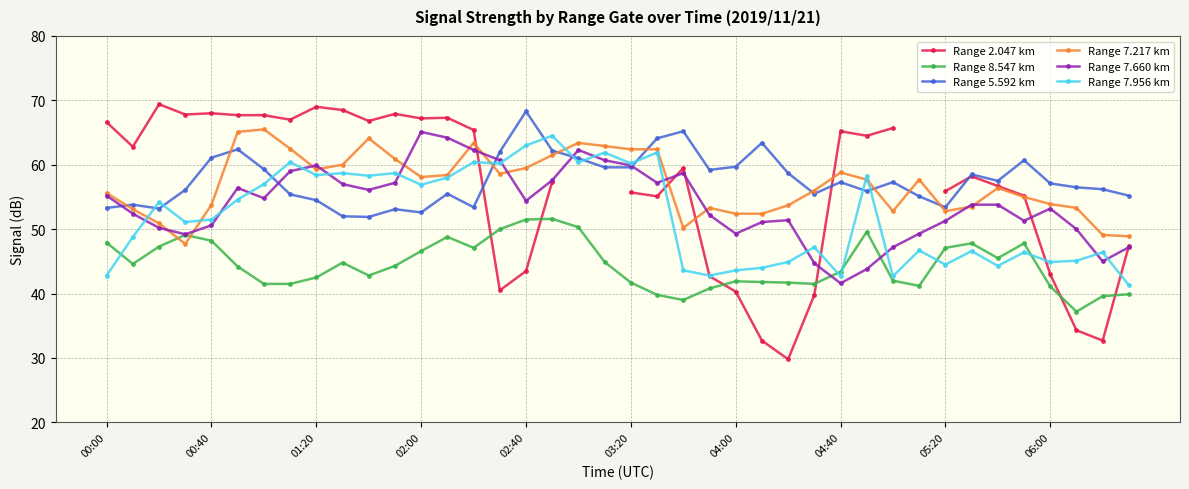

What is the maximum value for Range 7.217 km?

65.5